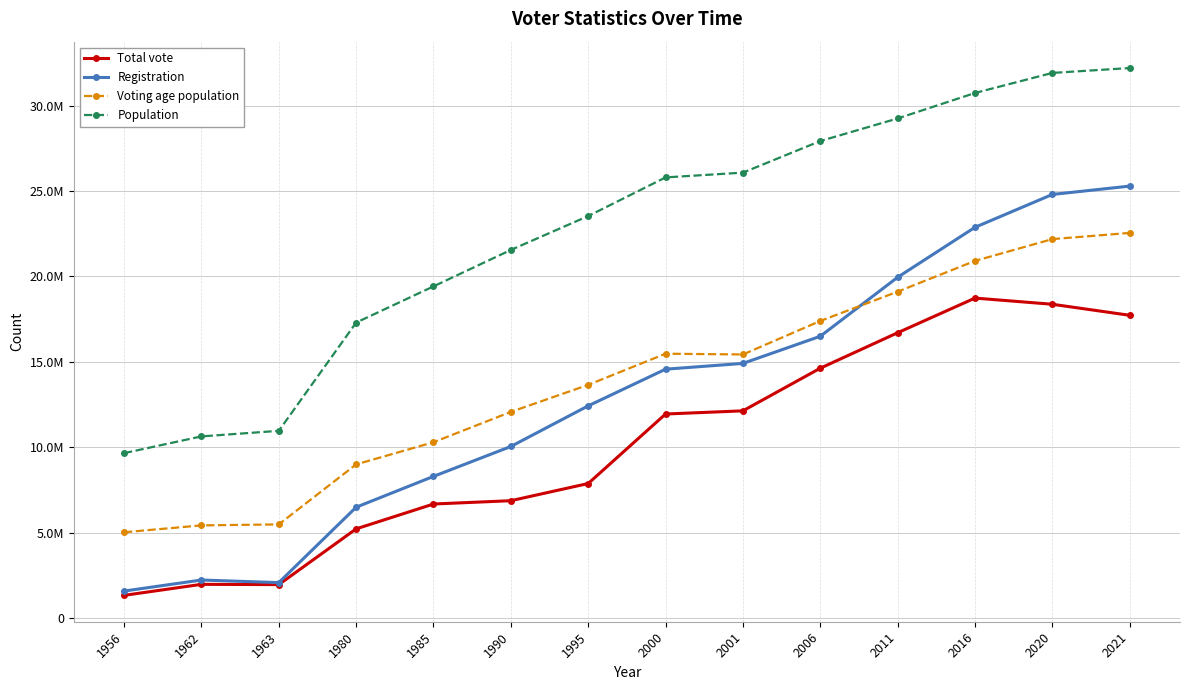

What are all the series names shown in the legend?

Total vote, Registration, Voting age population, Population